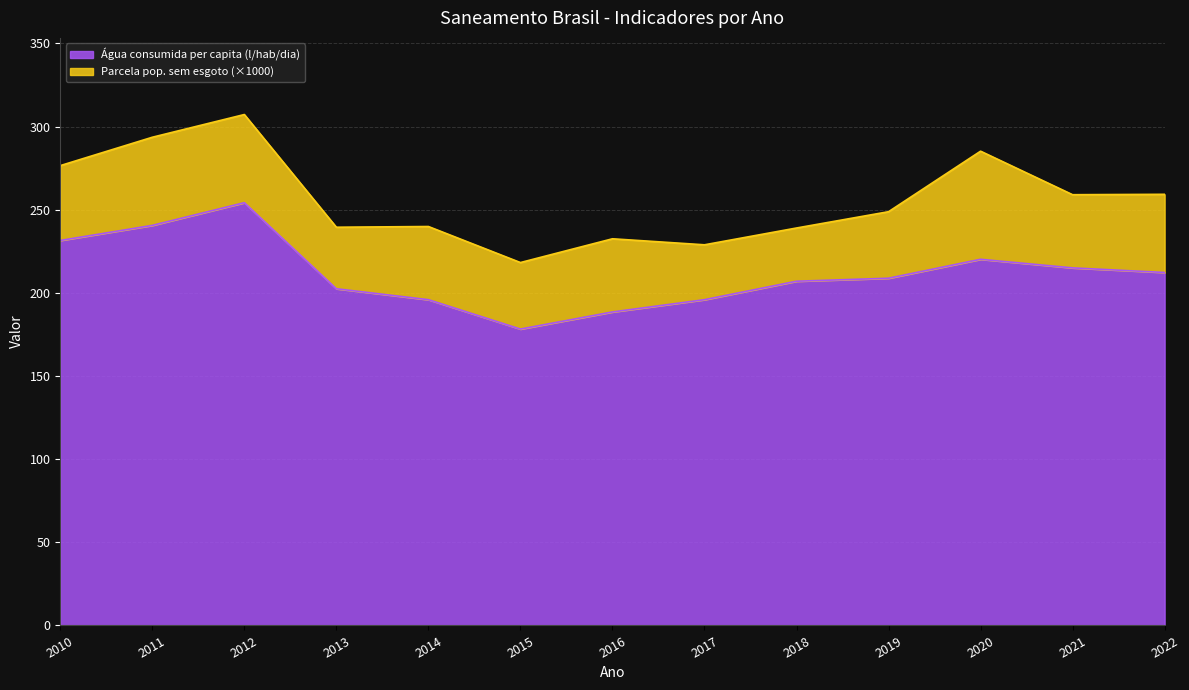

How many points are lower than both their immediate neighbors (excluding endpoints)?

1